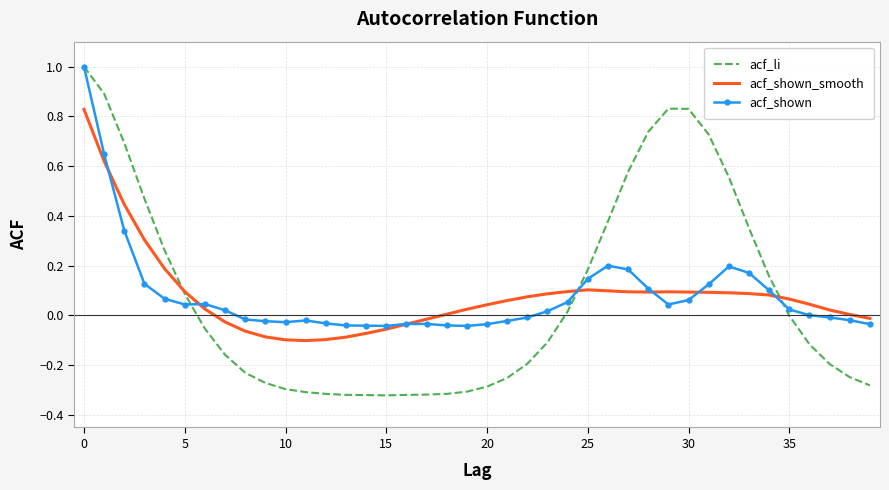

Which series has the widest spread of values?

acf_li